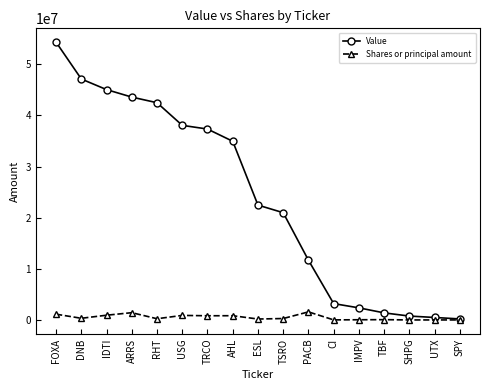

At which label does Value reach its peak?

FOXA